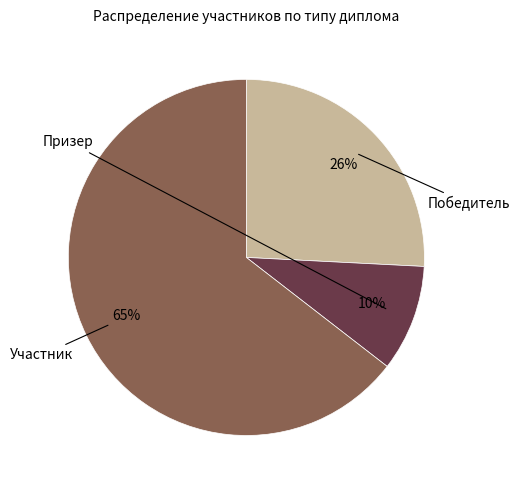

To the nearest percent, what is the average slice percentage?

33%